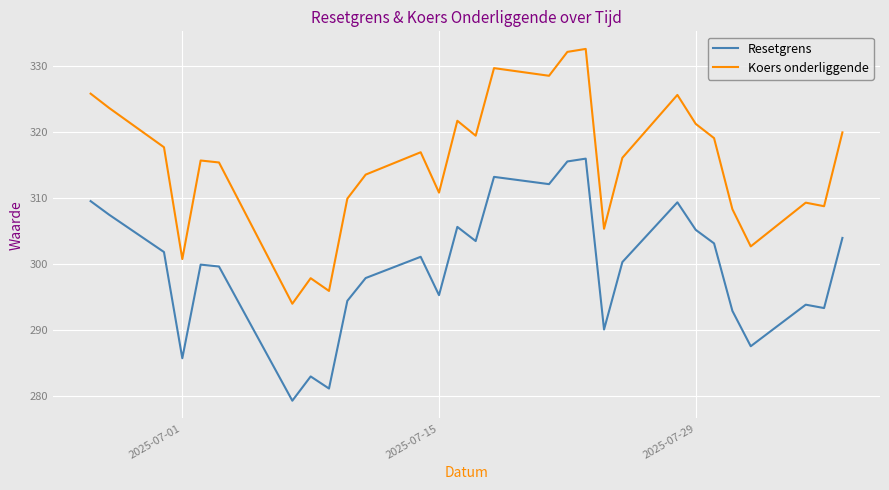

What are all the series names shown in the legend?

Resetgrens, Koers onderliggende